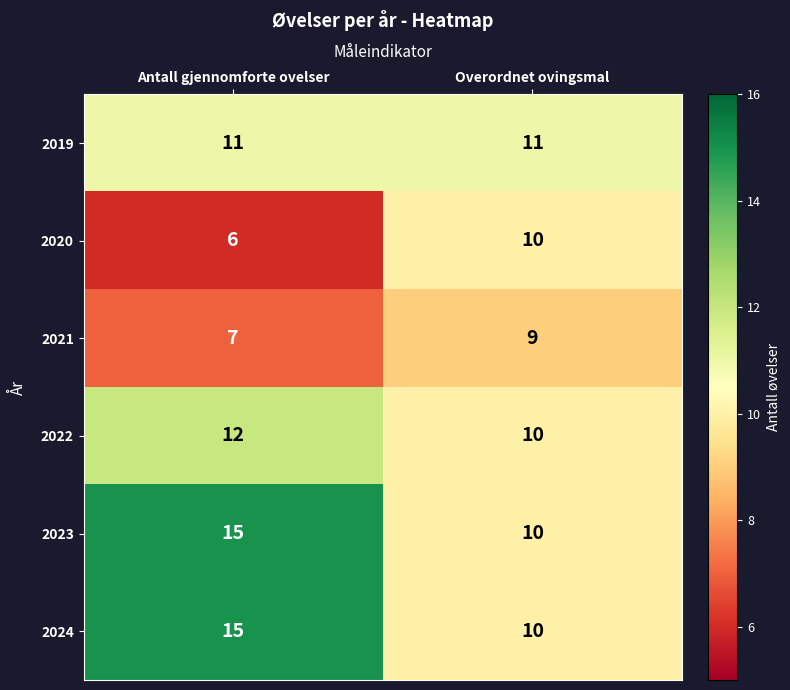

What is the sum of the 2024 values at Antall gjennomforte ovelser and Overordnet ovingsmal?

25